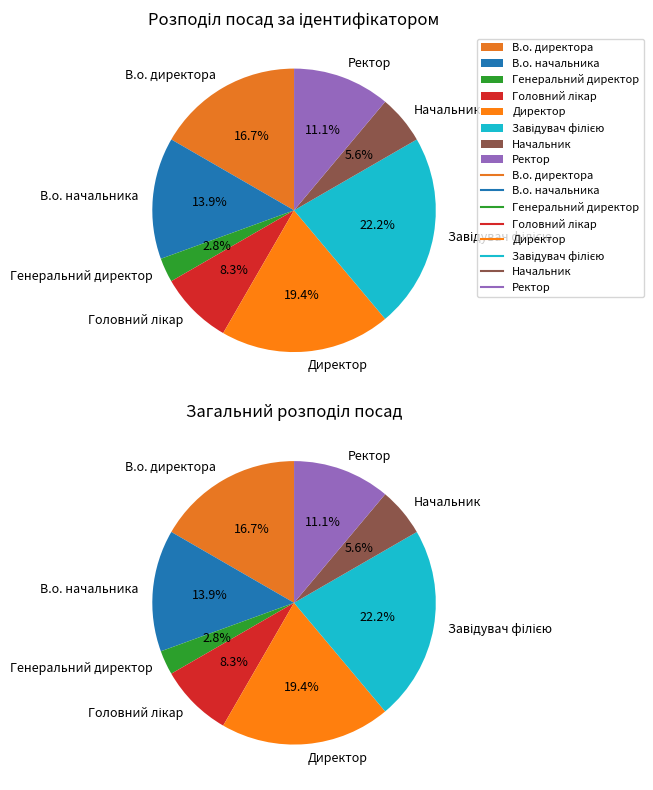

To the nearest percent, what is the difference between the largest and smallest slice percentages?

19%